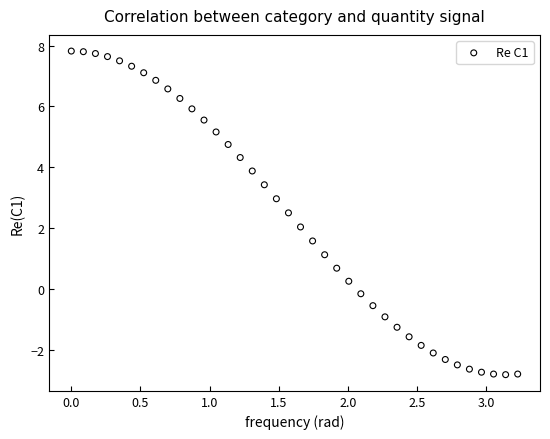

What is the range of Y values (max minus min)?

10.6